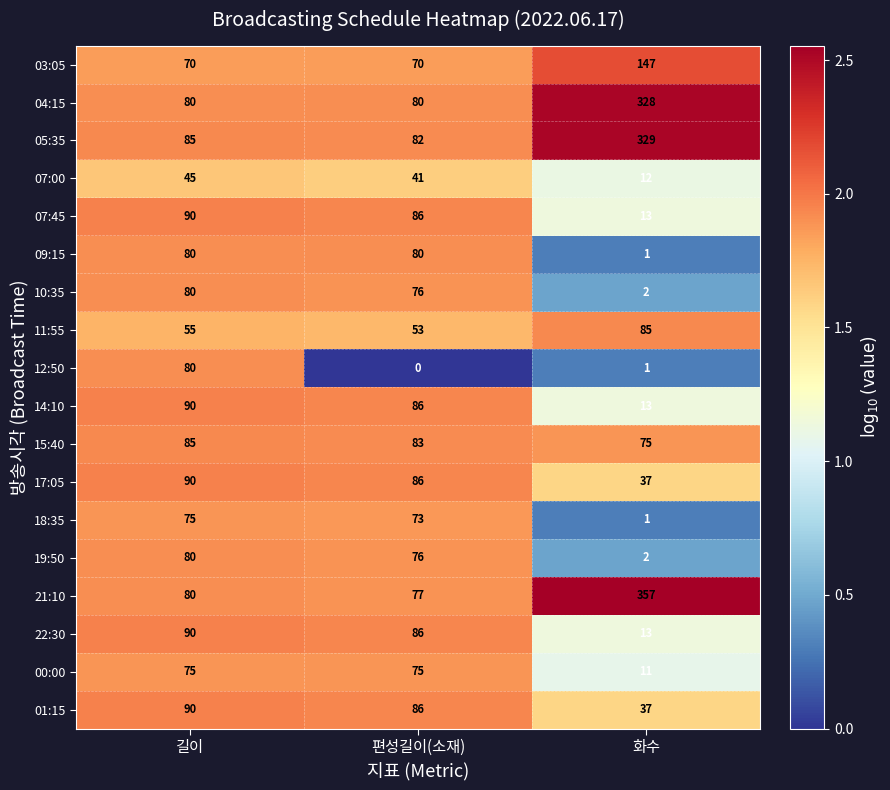

Which series has the widest spread of values?

21:10